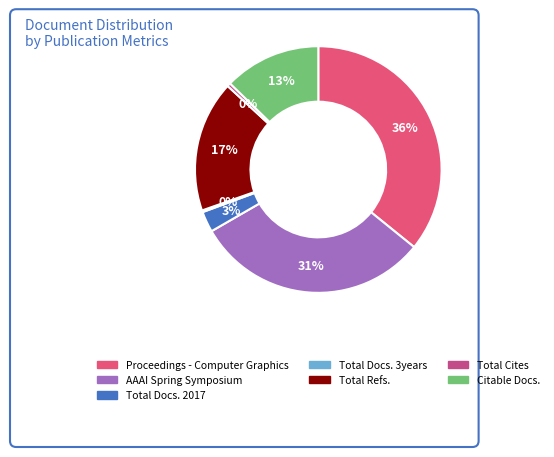

Which slice is the largest?

Proceedings - Computer Graphics